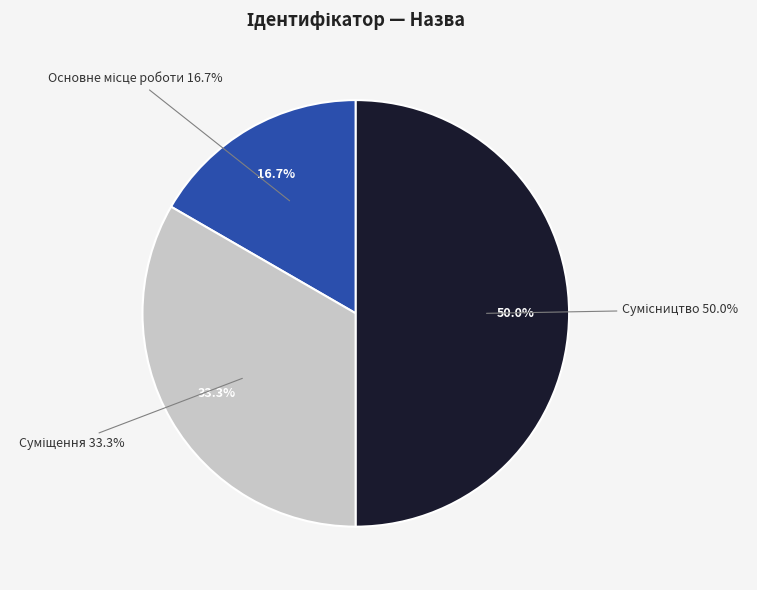

Which slice is the largest?

Сумісництво